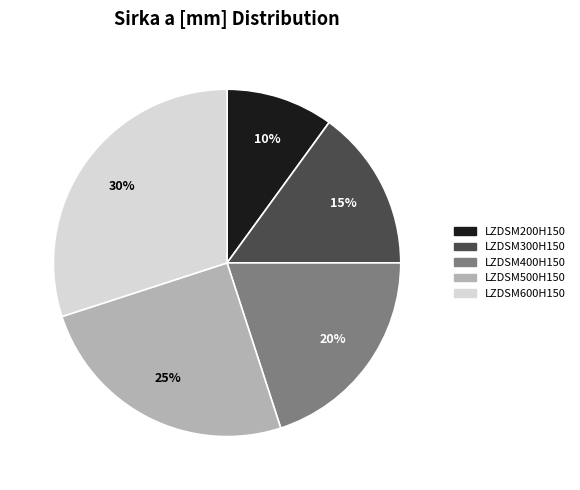

True or false: LZDSM400H150 accounts for 20% of the total.

True